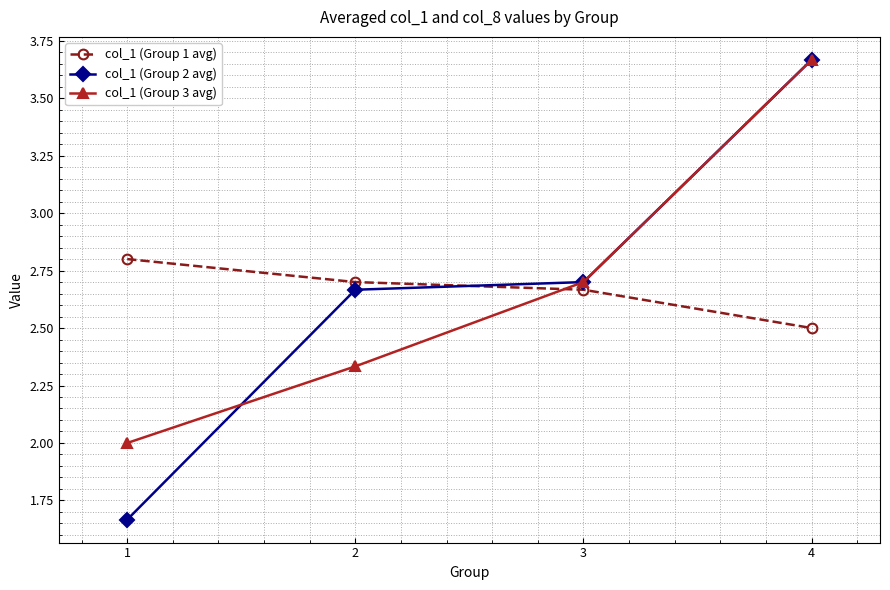

At which category is the sum across all series the highest?

4